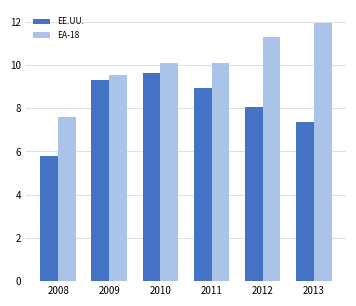

What is the difference between the highest and lowest values at 2009?

0.3